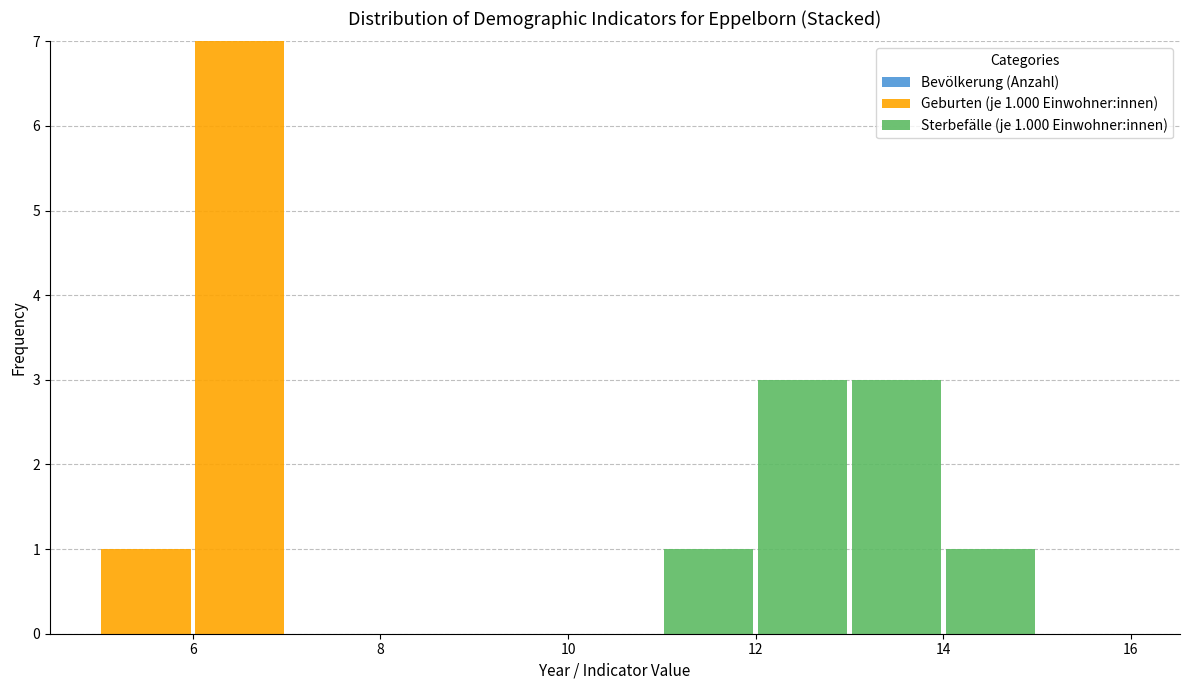

Which range on the x-axis has the tallest stacked bar (by total height)?

6 to 7